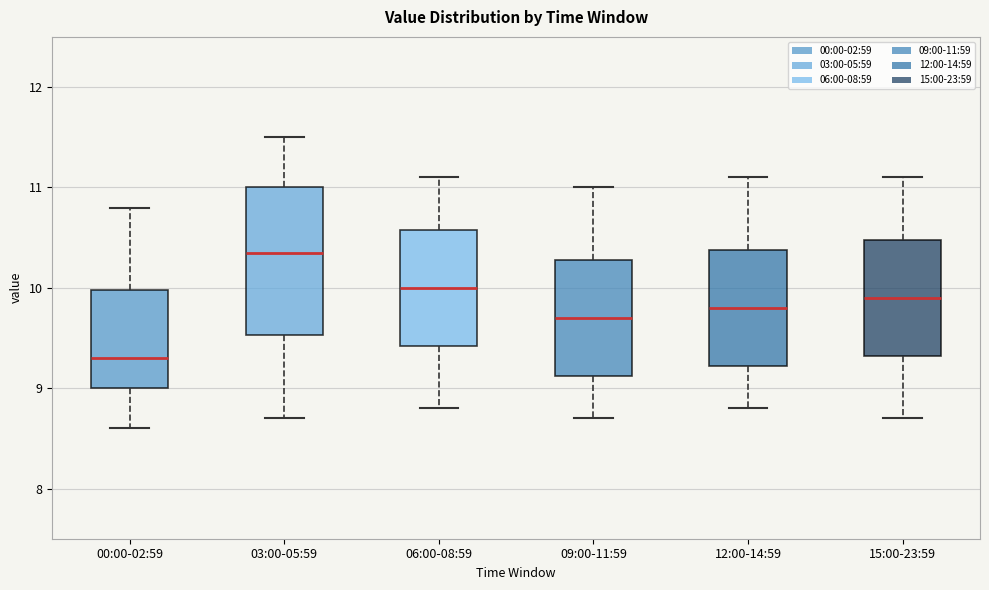

Reading left to right, transcribe this box plot: for each box, give where its median line is, the range the box spans, and where its two whiskers end, as read against the y-axis. The values are not printed on the chart, so give them approximately, as read against the axis.

00:00-02:59: median 9.3, box 9.0 to 10.0, whiskers 8.6 to 10.8
03:00-05:59: median 10.4, box 9.5 to 11.0, whiskers 8.7 to 11.5
06:00-08:59: median 10.0, box 9.4 to 10.6, whiskers 8.8 to 11.1
09:00-11:59: median 9.7, box 9.1 to 10.3, whiskers 8.7 to 11.0
12:00-14:59: median 9.8, box 9.2 to 10.4, whiskers 8.8 to 11.1
15:00-23:59: median 9.9, box 9.3 to 10.5, whiskers 8.7 to 11.1